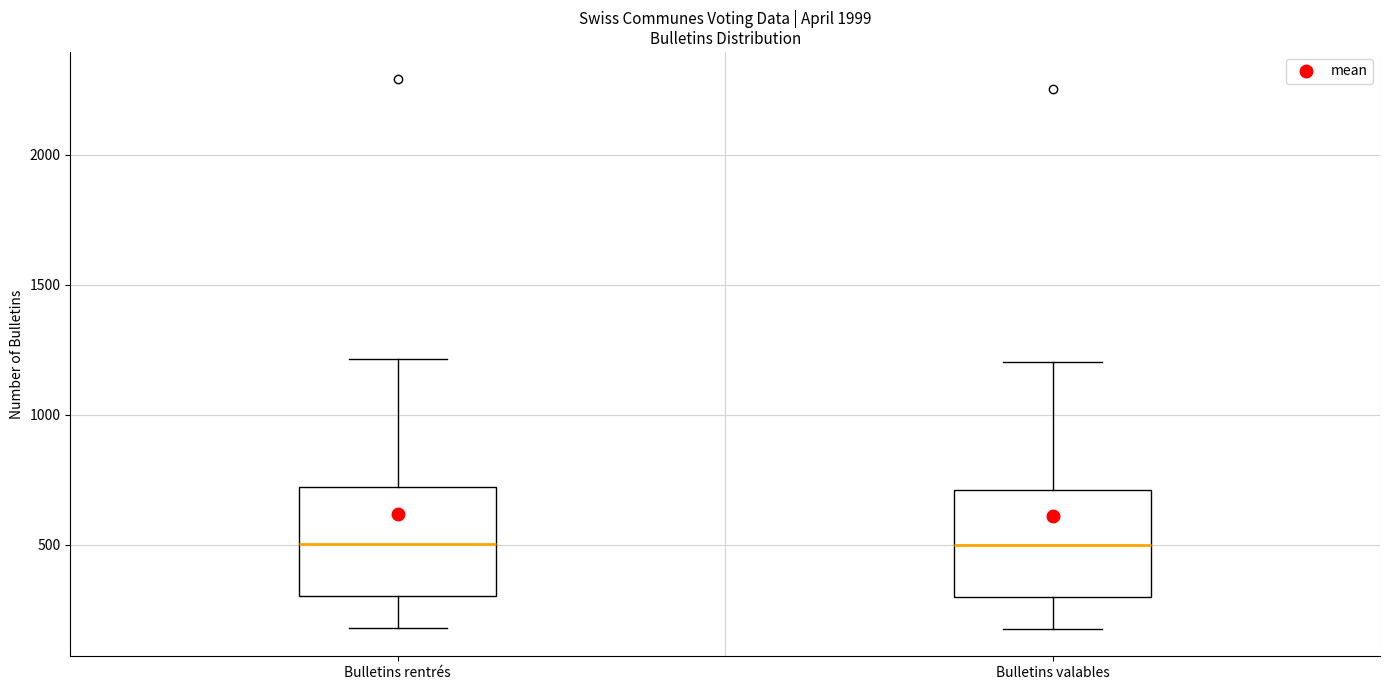

Where is the lower edge of the box for Bulletins valables on the y-axis? The values are not printed on the chart, so give them approximately, as read against the axis.

300